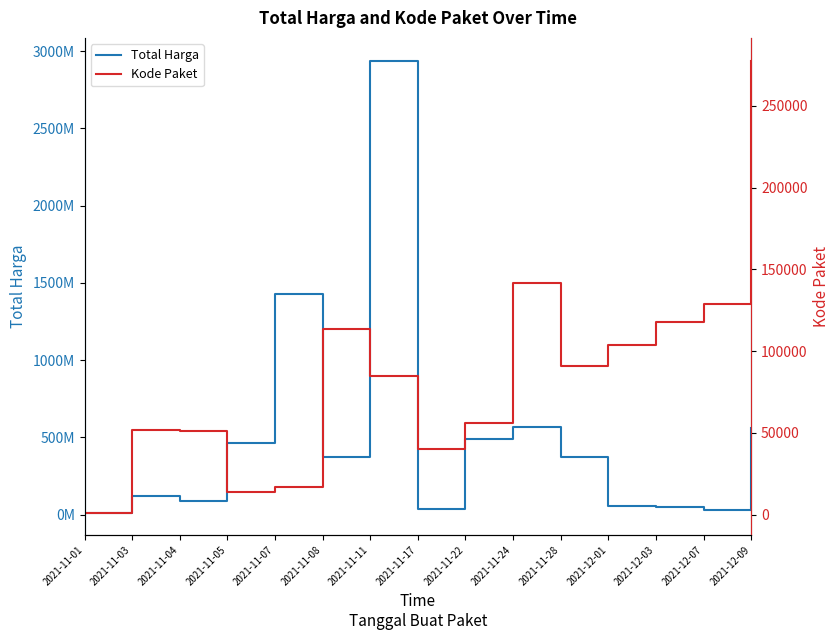

Reading left to right, transcribe all the data shown in this chart.

Total Harga: 2021-11-01=12787500	2021-11-03=120503270	2021-11-04=90671075	2021-11-05=464002100	2021-11-07=1425867900	2021-11-08=370617800	2021-11-11=2939033240	2021-11-17=34292000	2021-11-22=493000000	2021-11-24=564734200	2021-11-28=373404000	2021-12-01=56152800	2021-12-03=51601000	2021-12-07=27412000	2021-12-09=559971000
Kode Paket: 2021-11-01=1139	2021-11-03=51949	2021-11-04=51320	2021-11-05=13652	2021-11-07=16823	2021-11-08=113570	2021-11-11=84587	2021-11-17=40112	2021-11-22=55826	2021-11-24=141626	2021-11-28=91101	2021-12-01=103541	2021-12-03=117783	2021-12-07=128516	2021-12-09=277693